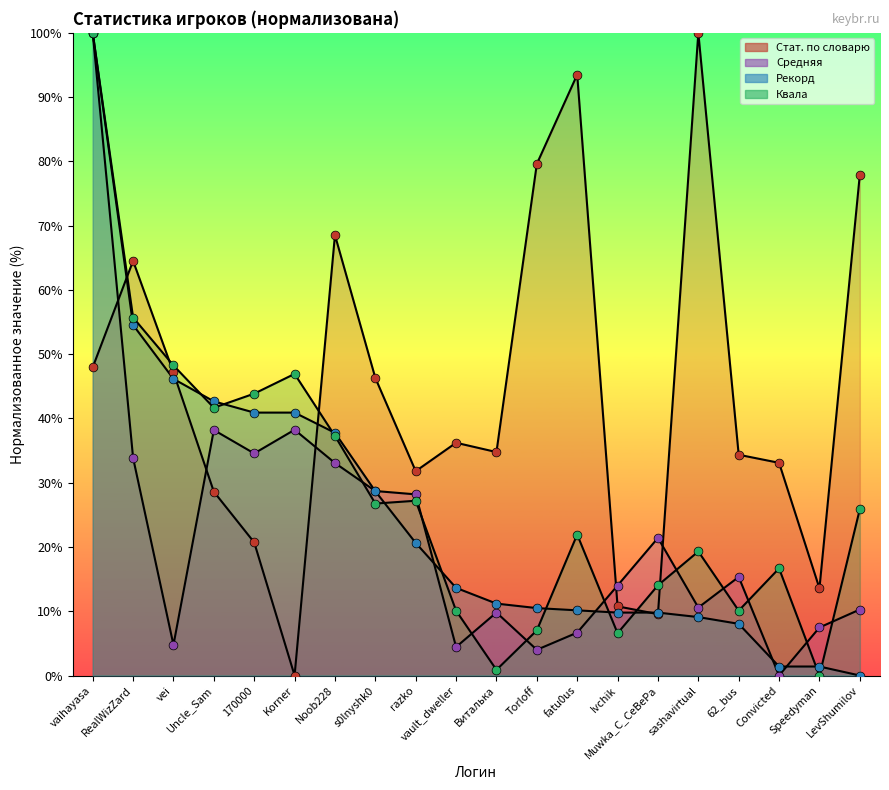

What are all the series names shown in the legend?

Стат. по словарю, Средняя, Рекорд, Квала